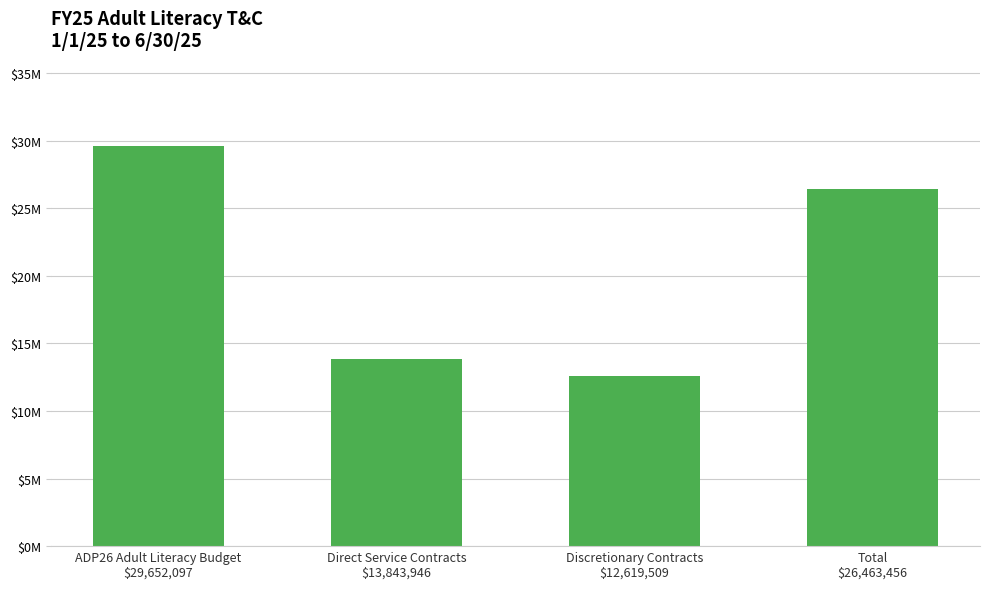

Are the bars grouped side by side (vs. stacked)?

No